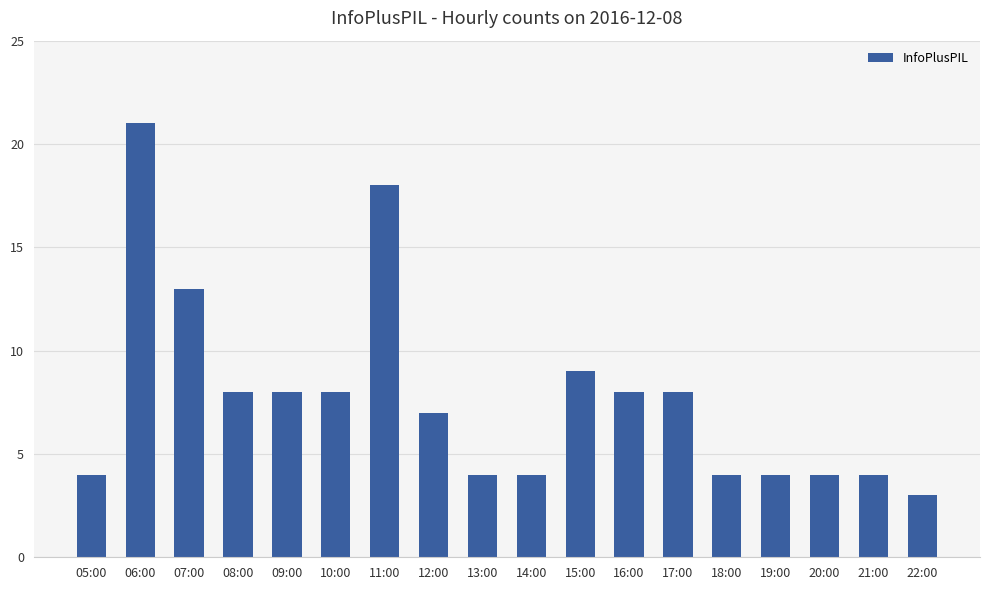

How many categories are shown in the chart?

18